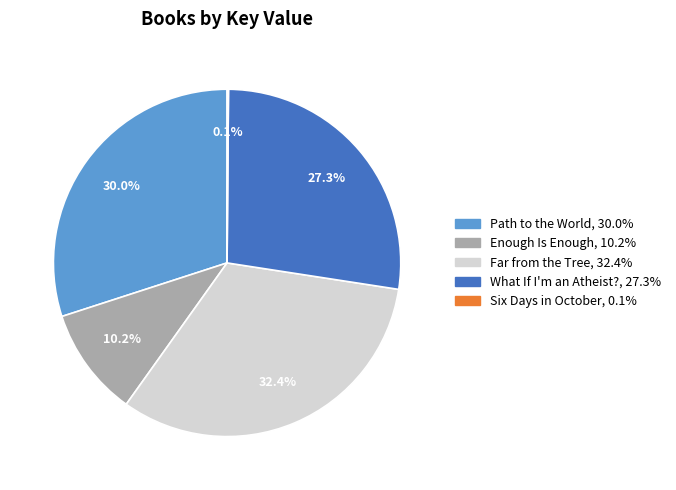

True or false: Path to the World accounts for 30% of the total.

True